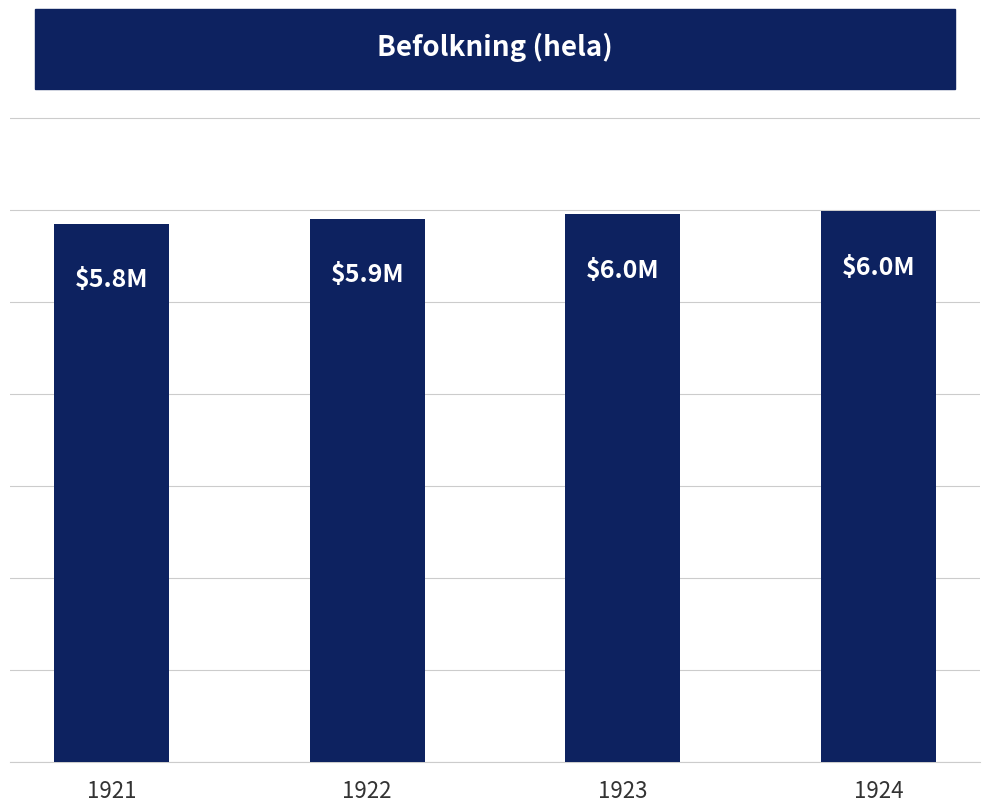

Does the chart contain any negative values?

No